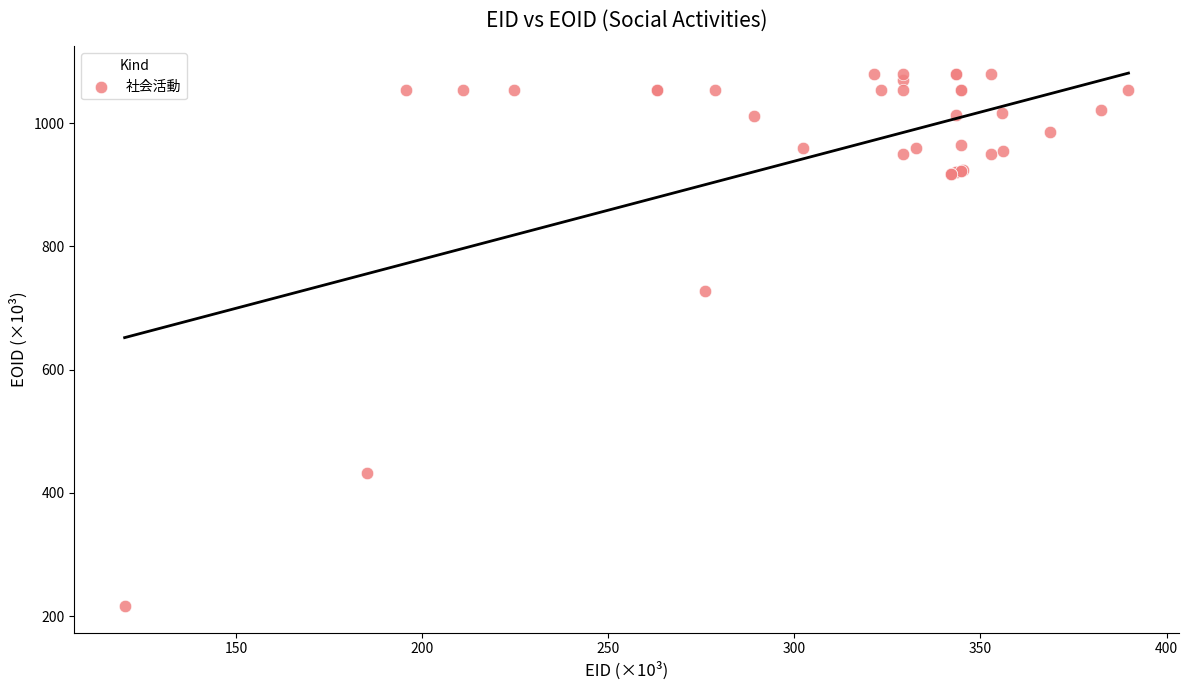

What Y value in the scatter plot is closest to 647?

727.0